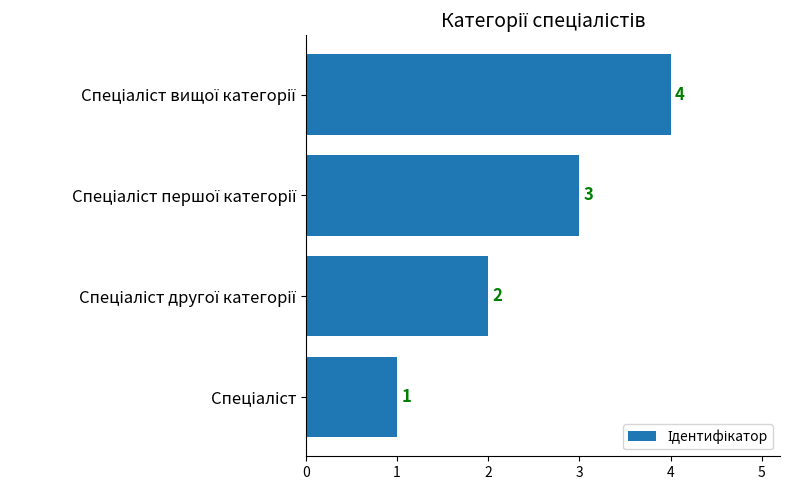

What is the sum of all values?

10